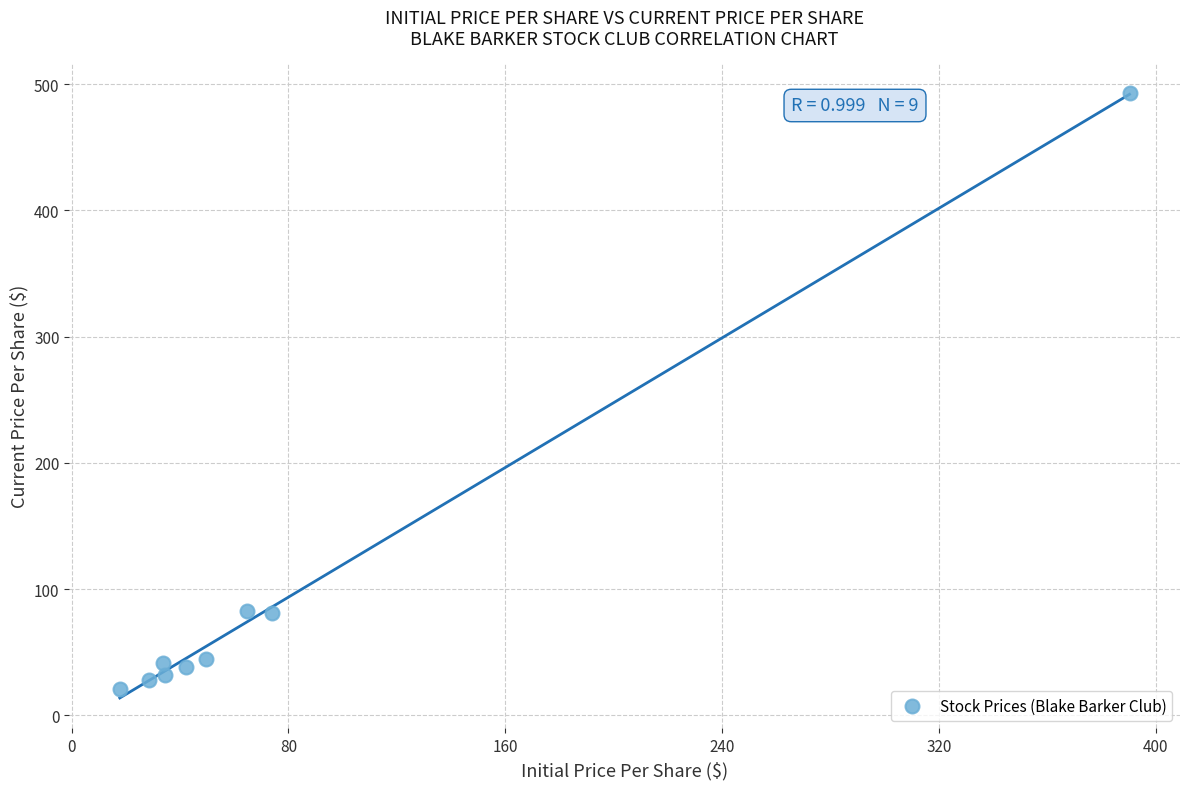

What is the average Y value?

95.8